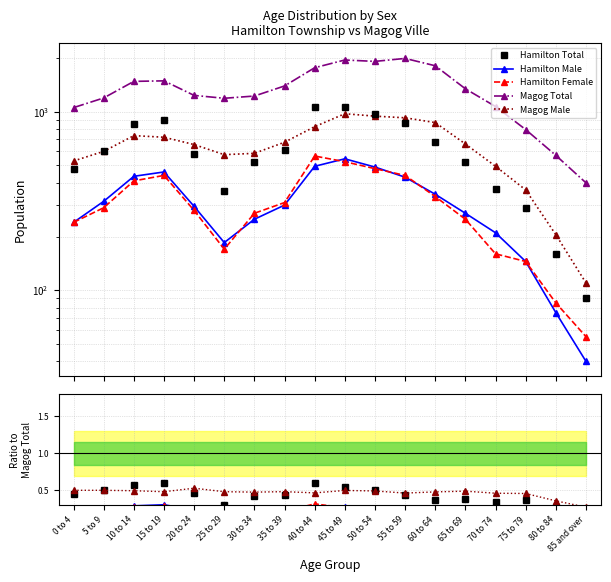

Reading left to right, transcribe all the data shown in this chart.

Hamilton Total: 0.5	0.5	0.6	0.6	0.5	0.3	0.4	0.4	0.6	0.5	0.5	0.4	0.4	0.4	0.3	0.4	0.3	0.2
Hamilton Male: 0.2	0.3	0.3	0.3	0.2	0.2	0.2	0.2	0.3	0.3	0.3	0.2	0.2	0.2	0.2	0.2	0.1	0.1
Hamilton Female: 0.2	0.2	0.3	0.3	0.2	0.1	0.2	0.2	0.3	0.3	0.3	0.2	0.2	0.2	0.1	0.2	0.1	0.1
Magog Total: 1055.0	1195.0	1480.0	1490.0	1235.0	1190.0	1225.0	1395.0	1765.0	1950.0	1915.0	1990.0	1810.0	1345.0	1070.0	795.0	570.0	400.0
Magog Male: 0.5	0.5	0.5	0.5	0.5	0.5	0.5	0.5	0.5	0.5	0.5	0.5	0.5	0.5	0.5	0.5	0.4	0.3